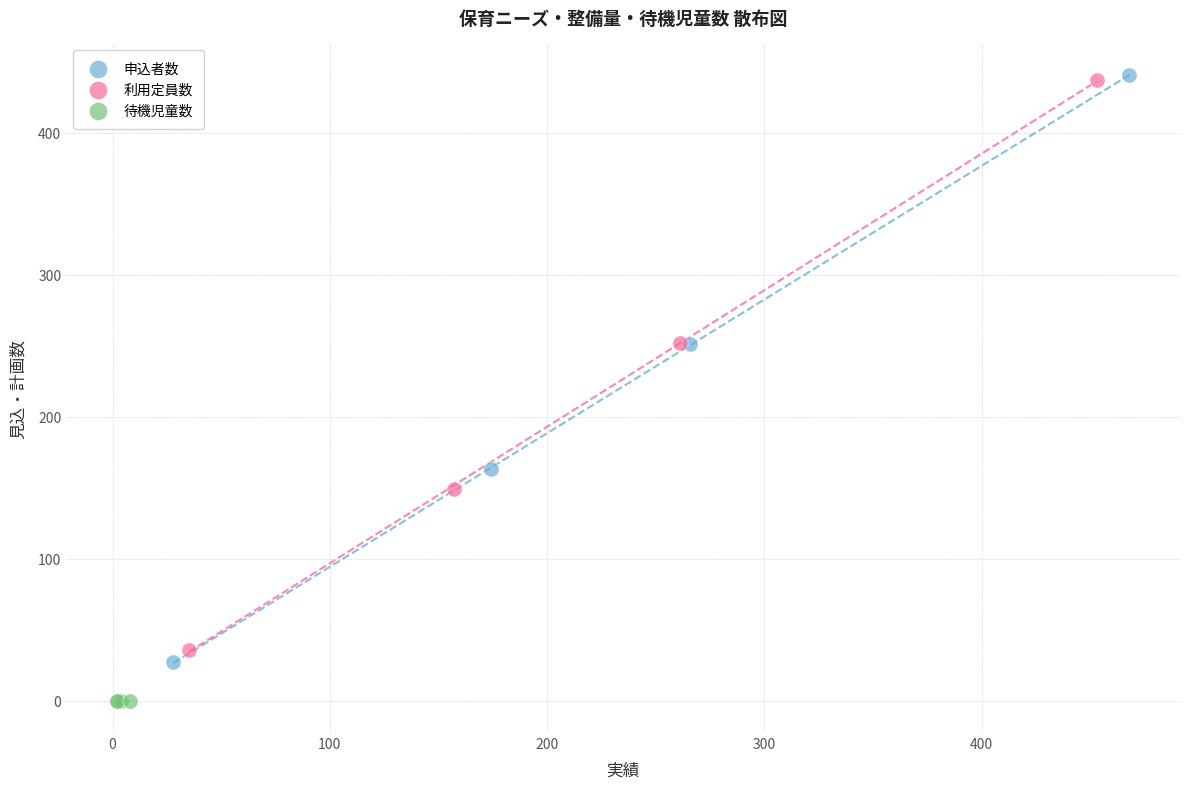

Which series contains the highest Y value?

申込者数